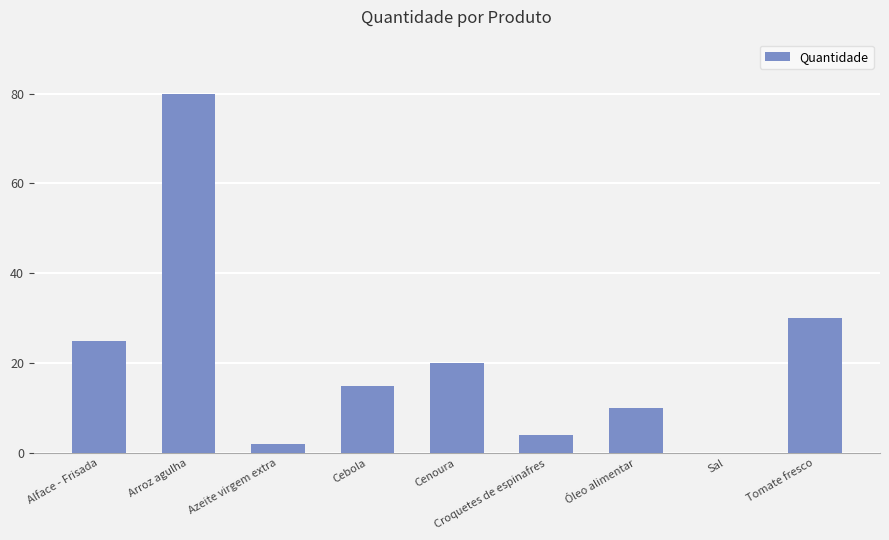

Count the number of data series in this chart.

1